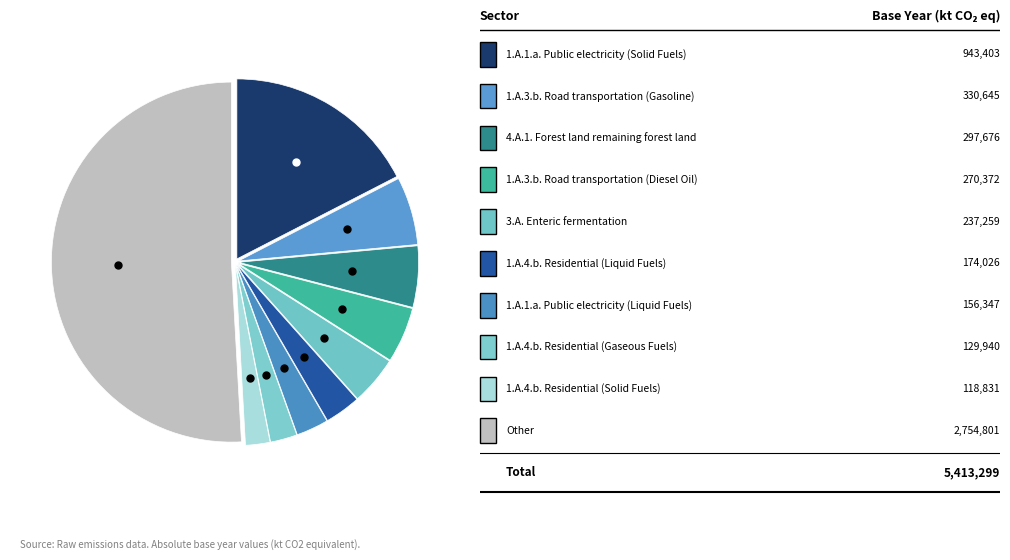

Count the number of slices in the pie.

10